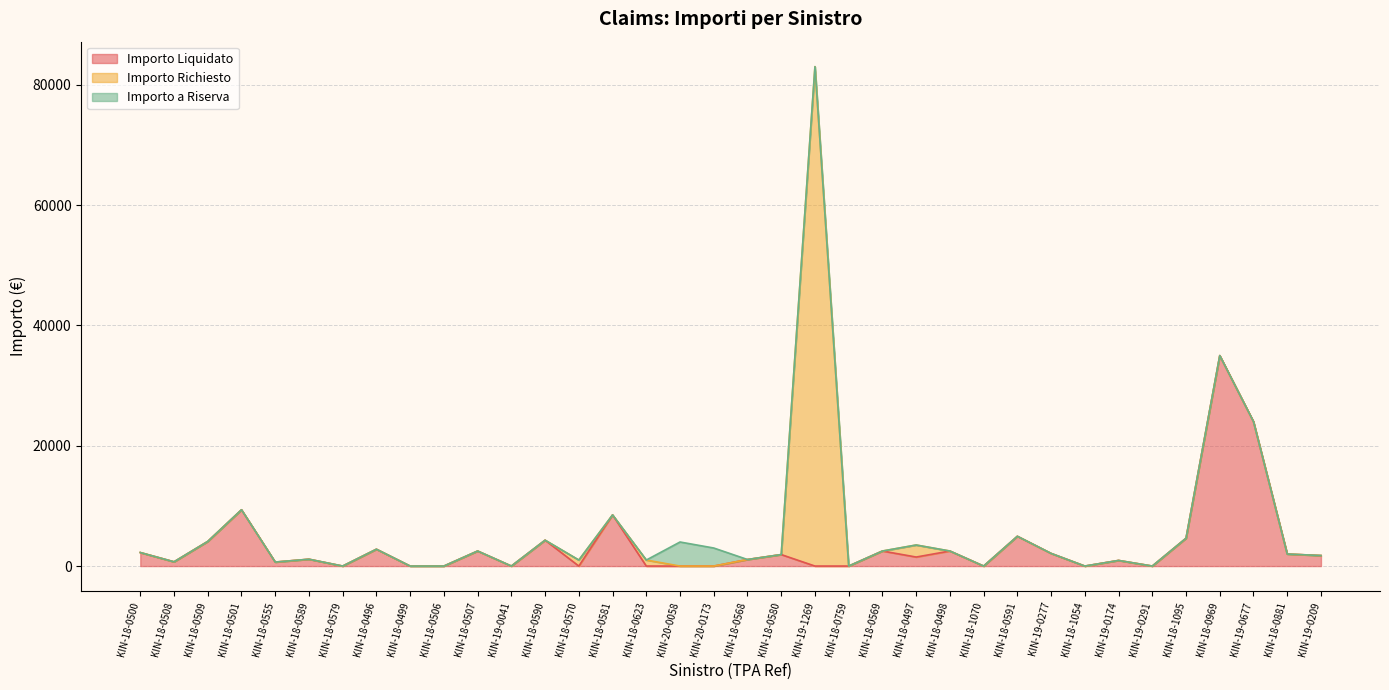

List the labels in order of Importo Liquidato value, largest first.

KIN-18-0969, KIN-19-0677, KIN-18-0501, KIN-18-0581, KIN-18-0591, KIN-18-1095, KIN-18-0590, KIN-18-0509, KIN-18-0496, KIN-18-0507, KIN-18-0569, KIN-18-0498, KIN-18-0500, KIN-19-0277, KIN-18-0881, KIN-18-0580, KIN-19-0209, KIN-18-0497, KIN-18-0589, KIN-18-0568, KIN-19-0174, KIN-18-0508, KIN-18-0555, KIN-18-0579, KIN-18-0499, KIN-18-0506, KIN-19-0041, KIN-18-0570, KIN-18-0623, KIN-20-0058, KIN-20-0173, KIN-19-1269, KIN-18-0759, KIN-18-1070, KIN-18-1054, KIN-19-0291